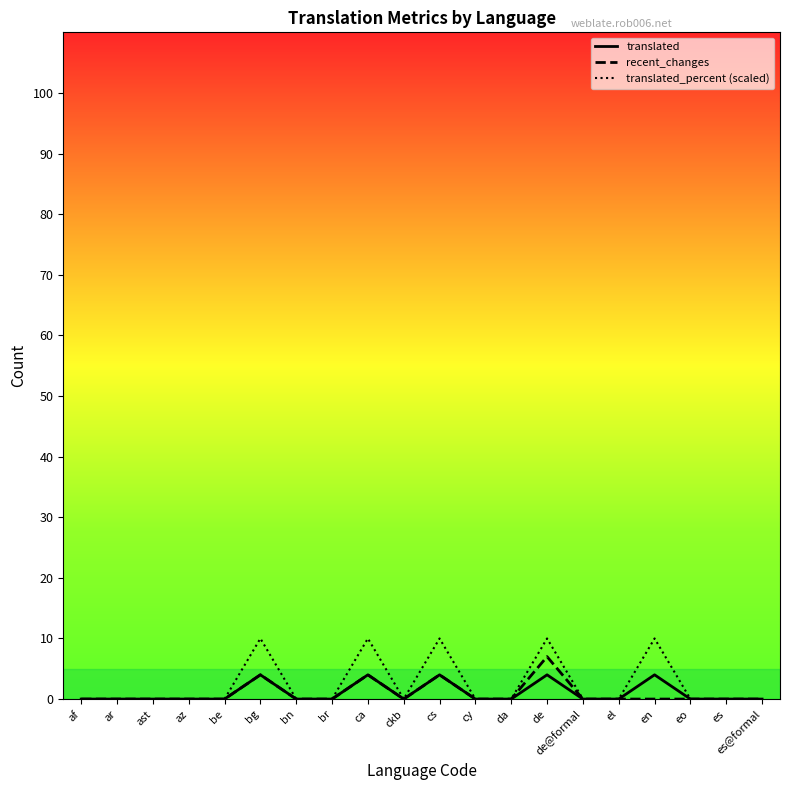

What position from the left is az?

4